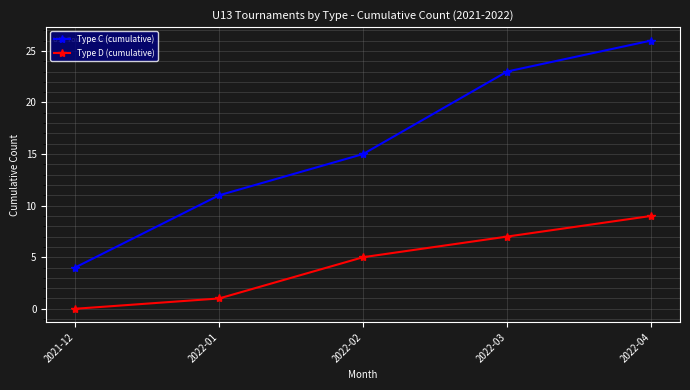

Between 2021-12 and 2022-03, which series saw the biggest shift?

Type C (cumulative)